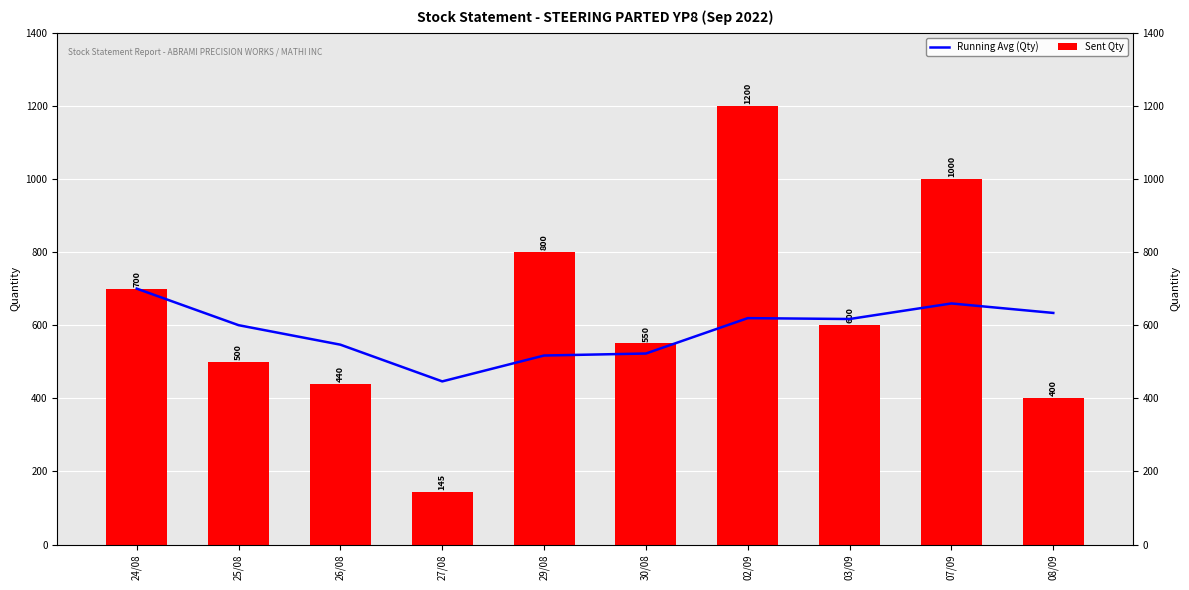

Reading right to left, transcribe all the data shown in this chart.

Running Avg (Qty): 633.5	659.4	616.9	619.3	522.5	517.0	446.2	546.7	600.0	700.0
Sent Qty: 400.0	1000.0	600.0	1200.0	550.0	800.0	145.0	440.0	500.0	700.0